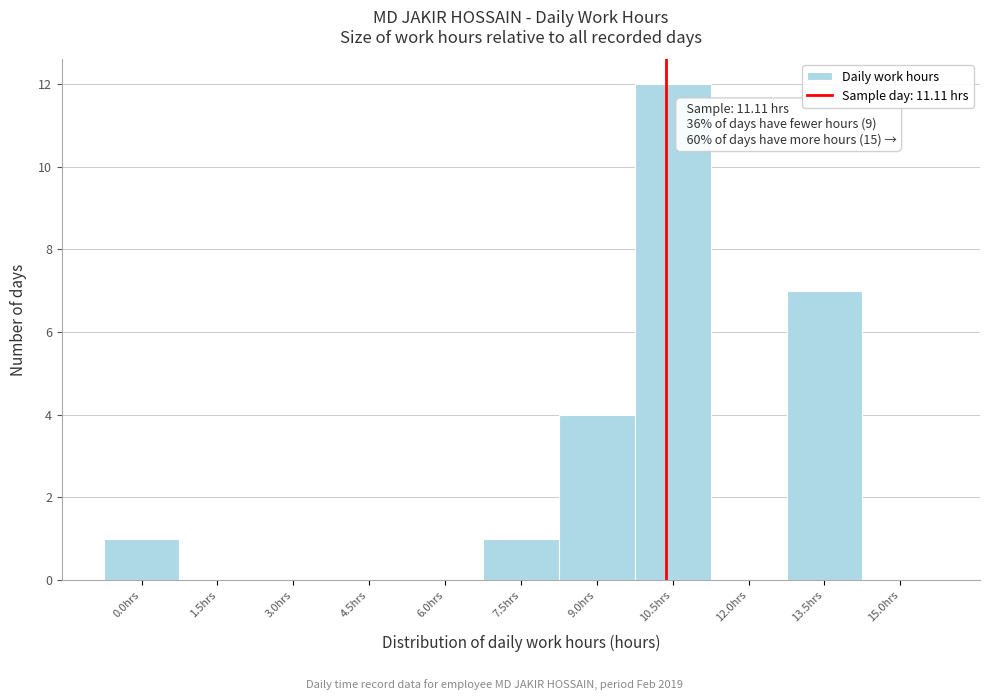

Reading right to left, list all the values displayed in this chart.

15.0hrs=0	13.5hrs=7	12.0hrs=0	10.5hrs=12	9.0hrs=4	7.5hrs=1	6.0hrs=0	4.5hrs=0	3.0hrs=0	1.5hrs=0	0.0hrs=1